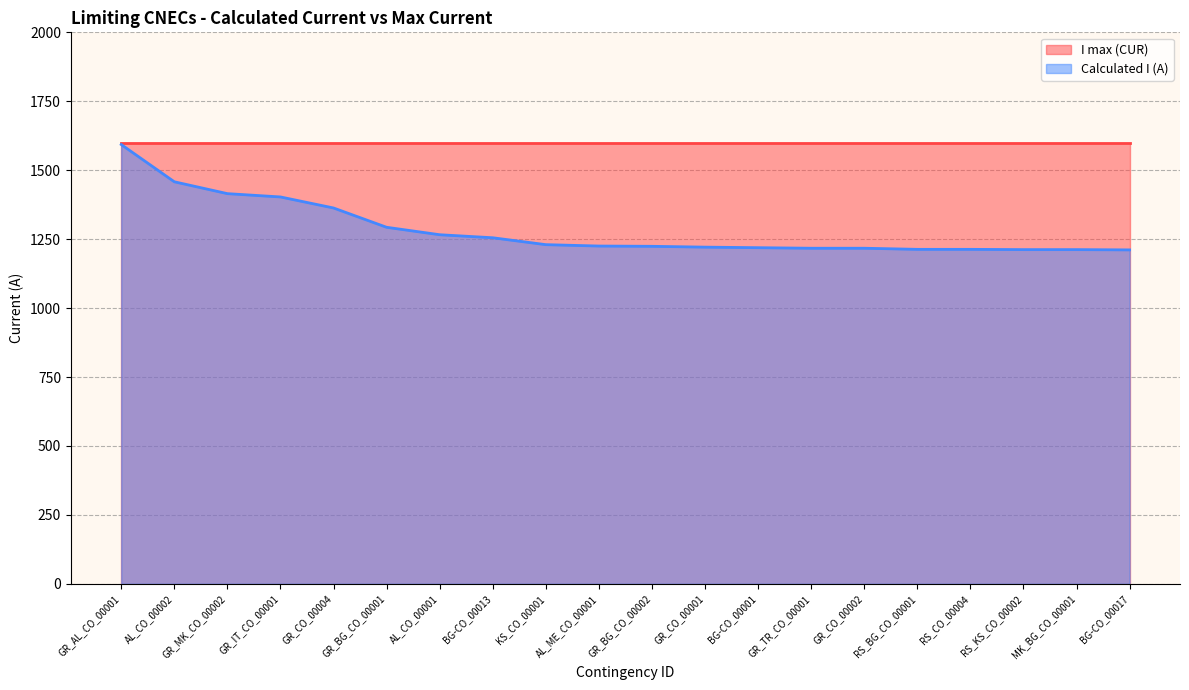

What is the label of the 5th point from the left?

GR_CO_00004